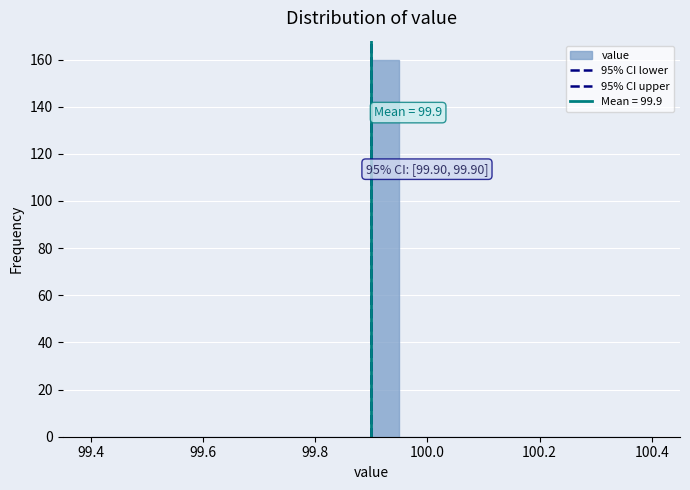

Read against the x-axis, roughly where is the centre of the tallest bar?

99.92